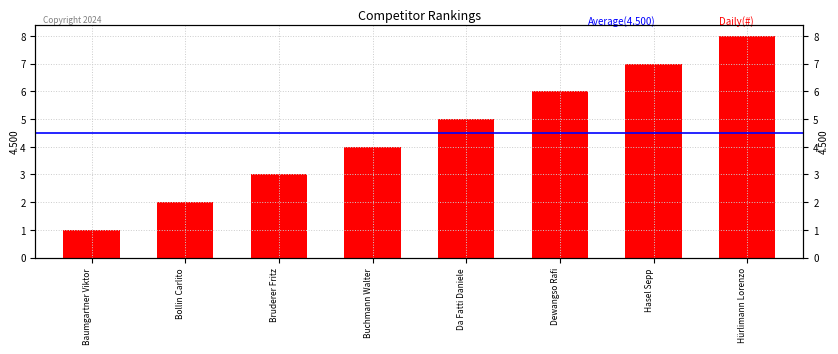

What is the sum of all values?

36